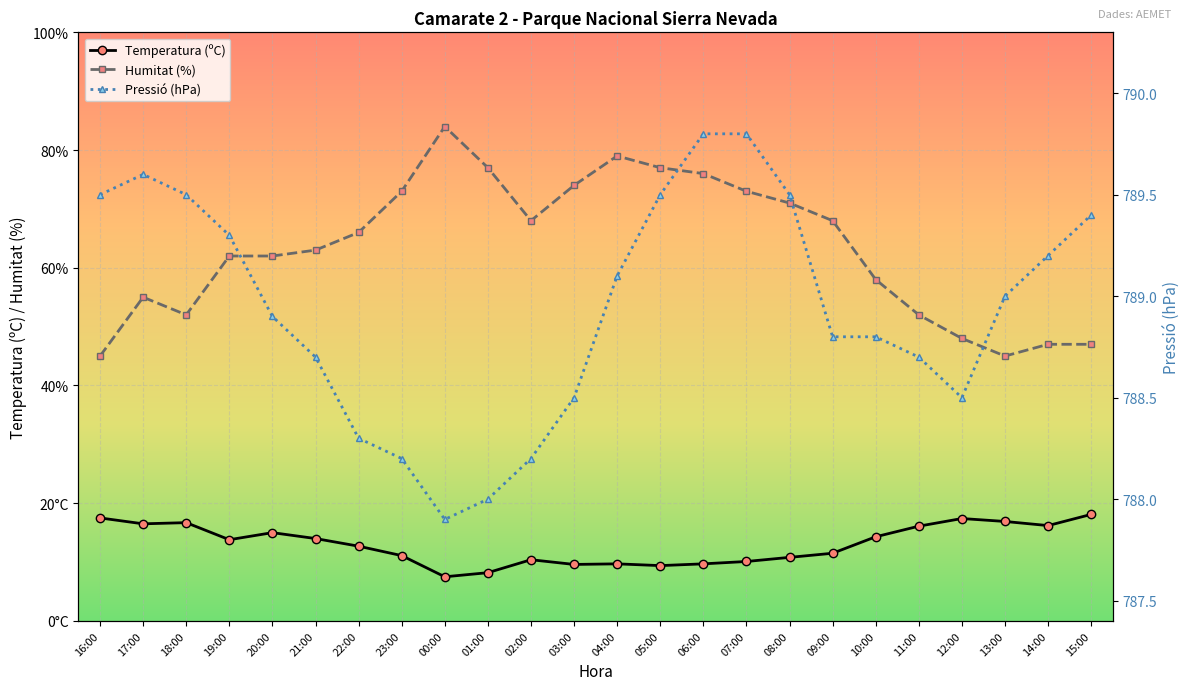

At which label does Pressió (hPa) first exceed 789?

16:00